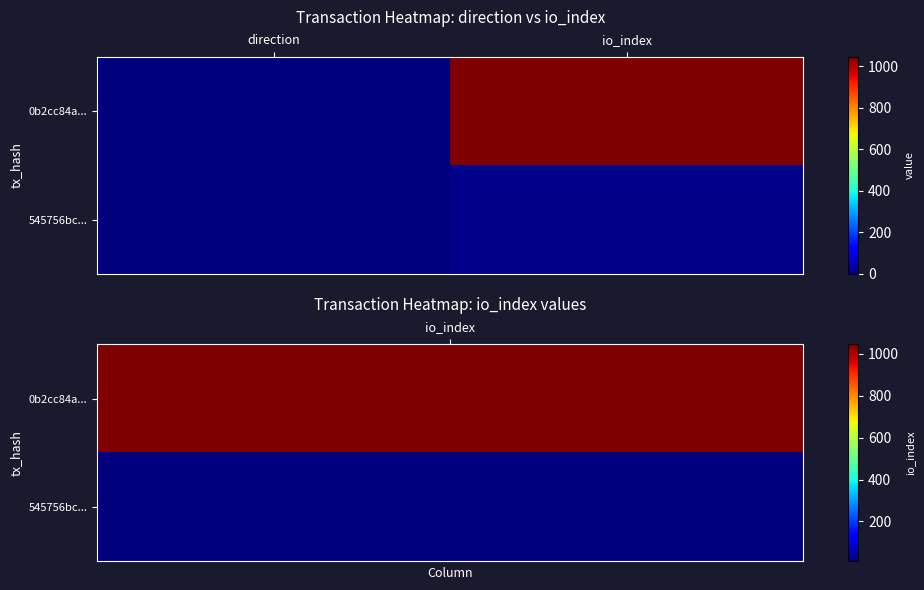

At which category is the sum across all series the highest?

io_index